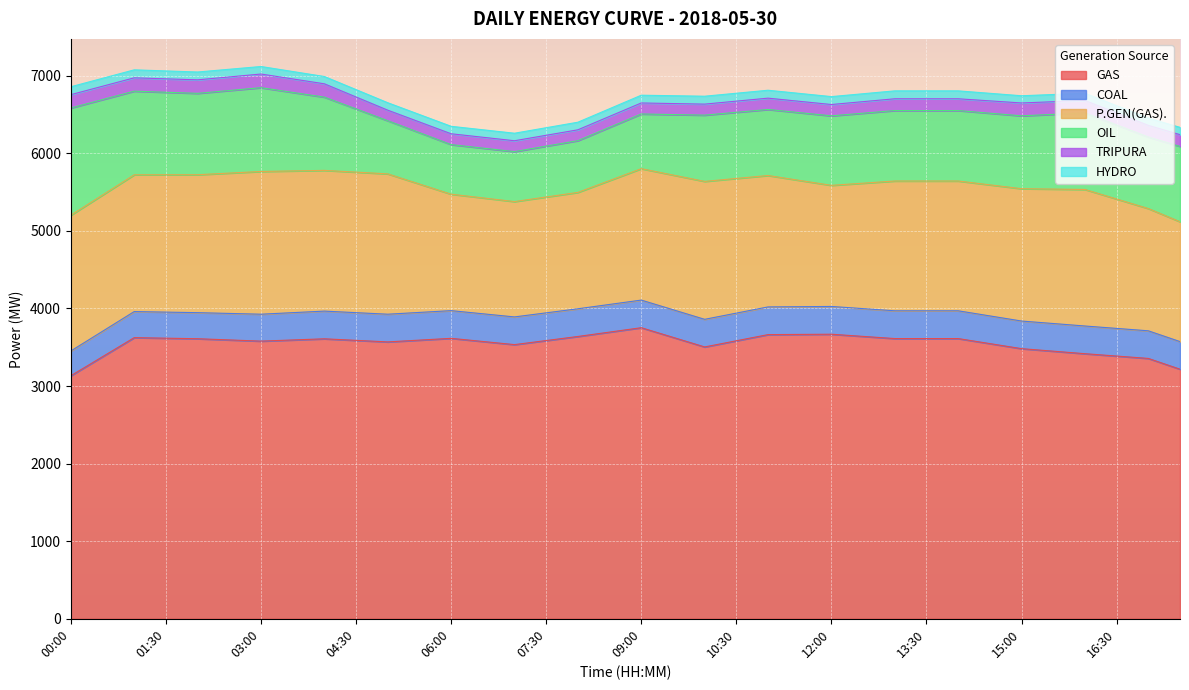

What are all the series names shown in the legend?

GAS, COAL, P.GEN(GAS)., OIL, TRIPURA, HYDRO